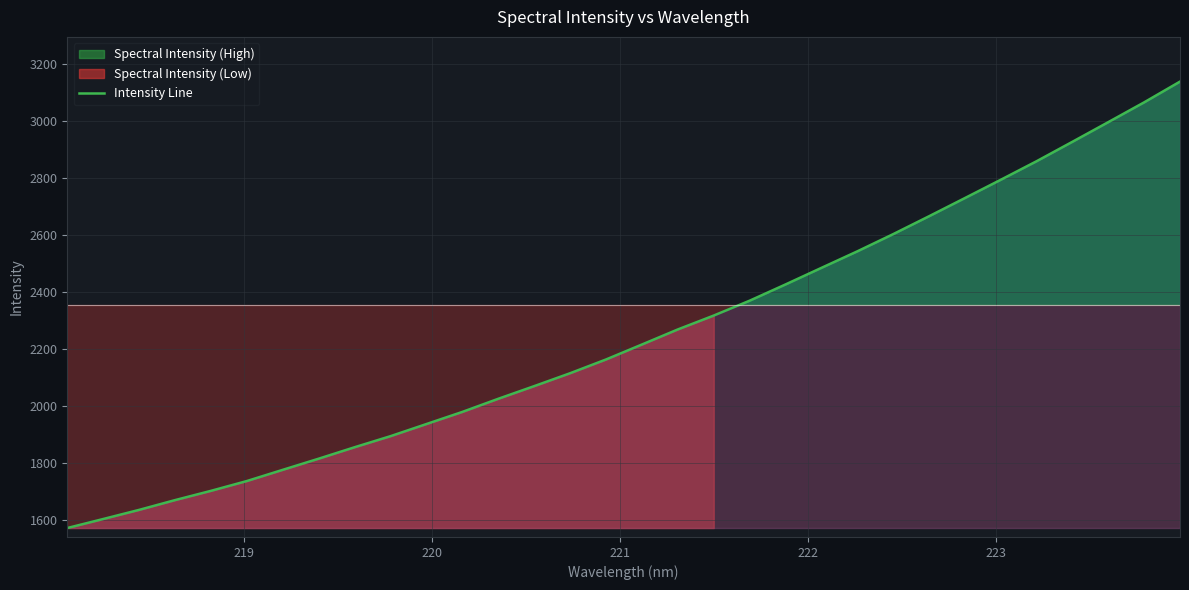

What is the minimum value for Intensity Line?

1571.3